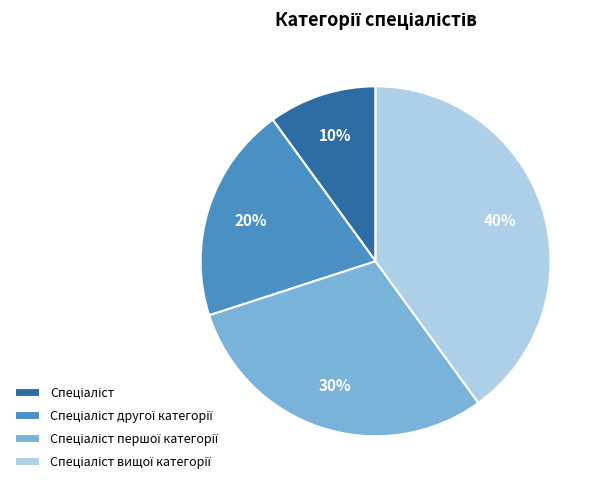

To the nearest percent, what is the difference between the largest and smallest slice percentages?

30%